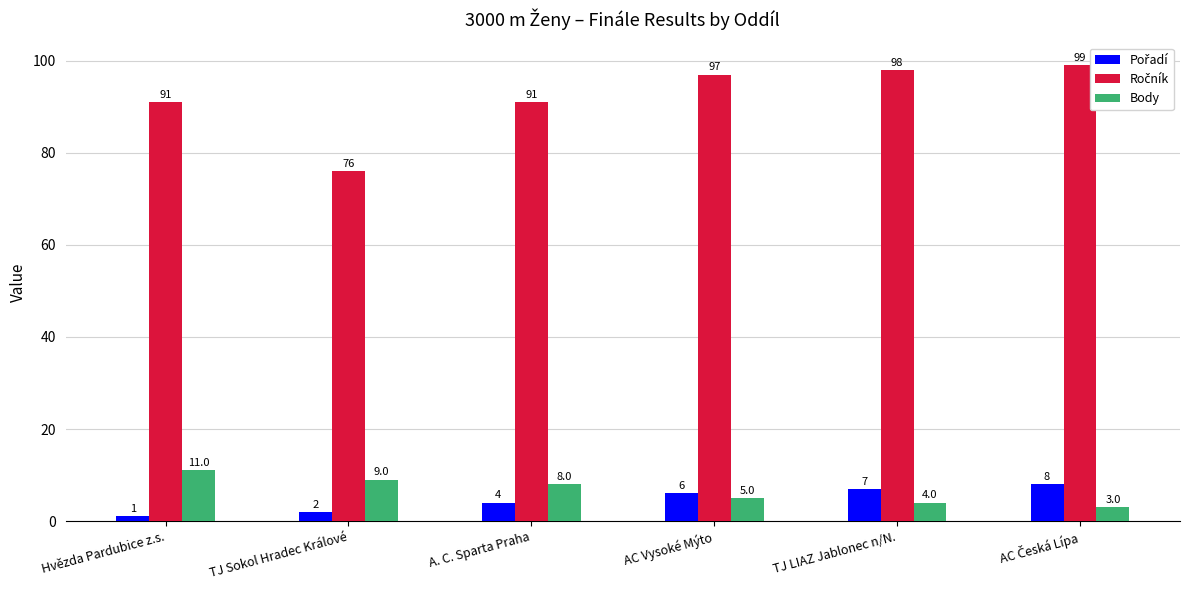

How many distinct data groups are displayed?

3